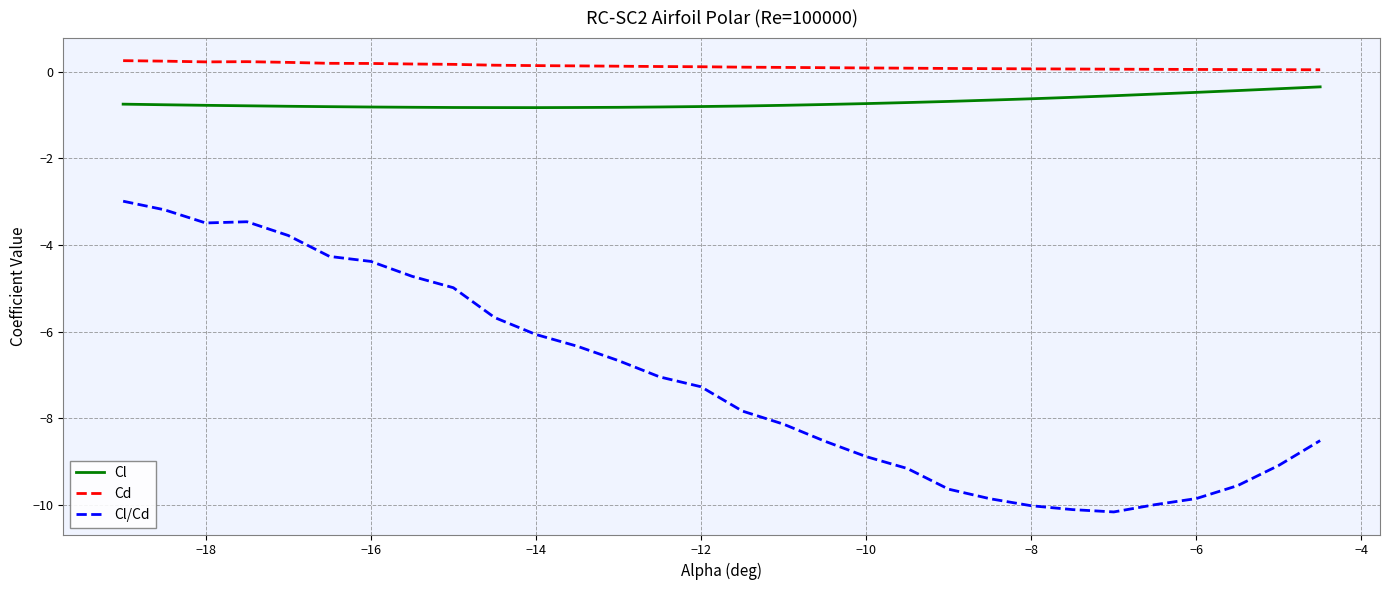

What is the sum of all Cd values?

3.6